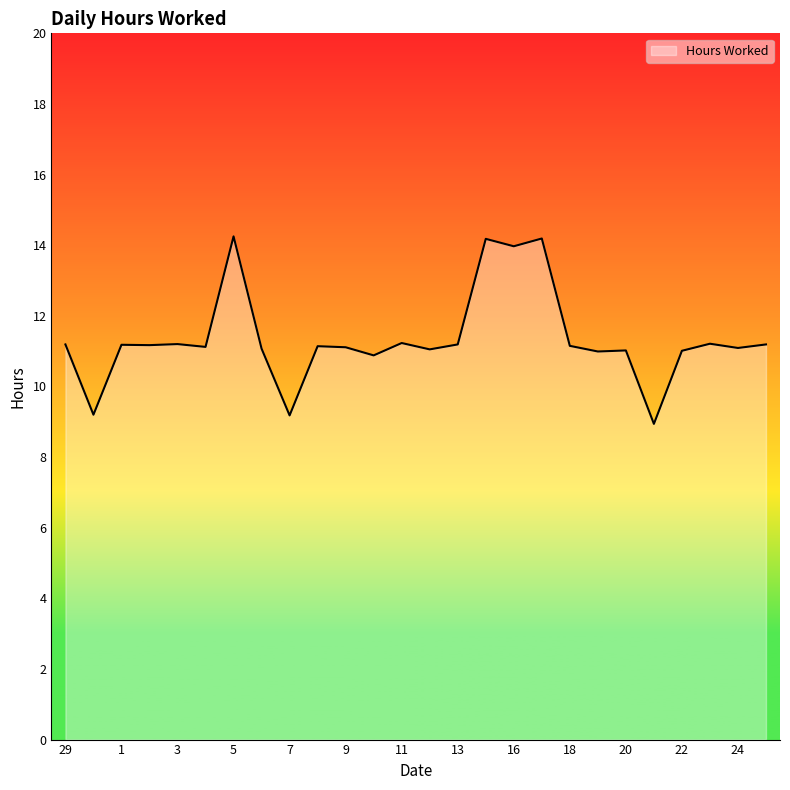

What is the minimum value shown in the chart?

8.9